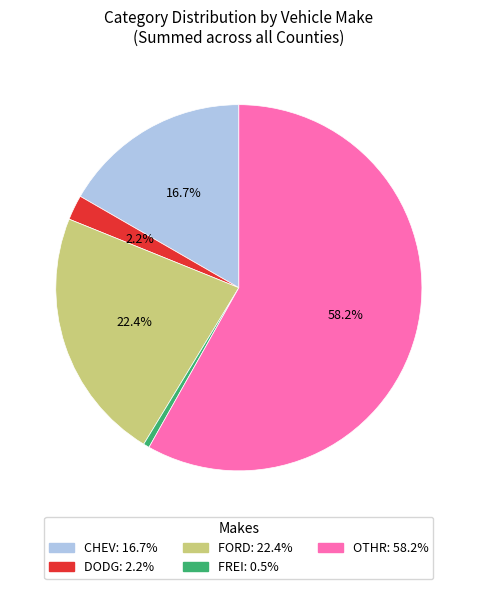

Is there a majority slice in this chart?

Yes